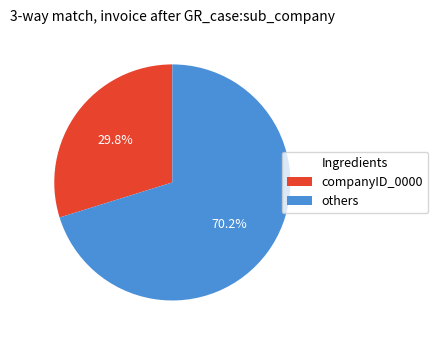

Is there any slice that represents more than half of the pie?

Yes